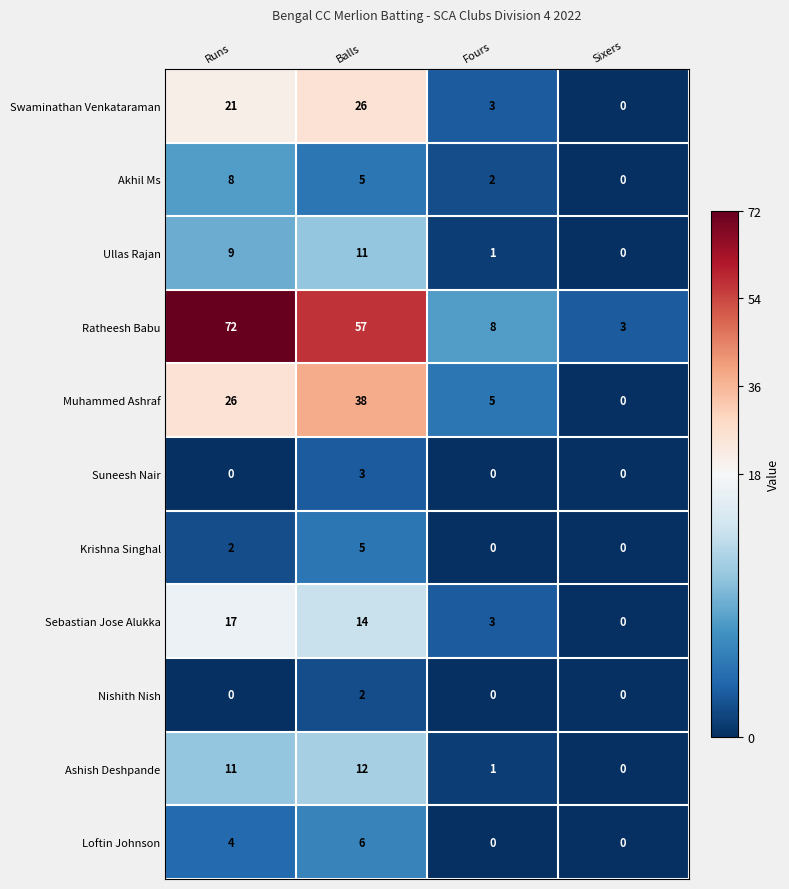

What is the difference between the highest and lowest values at Sixers?

3